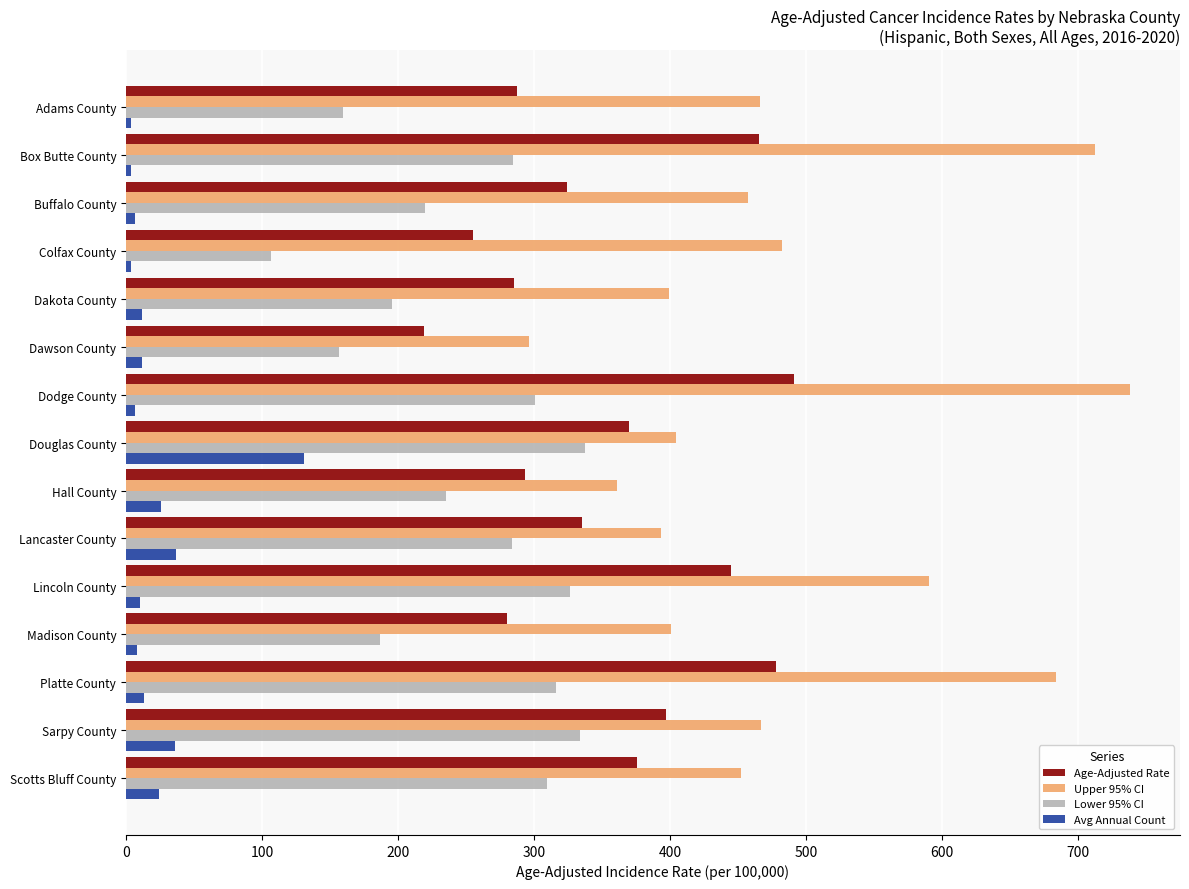

Which label corresponds to the largest value in the chart?

Dodge County